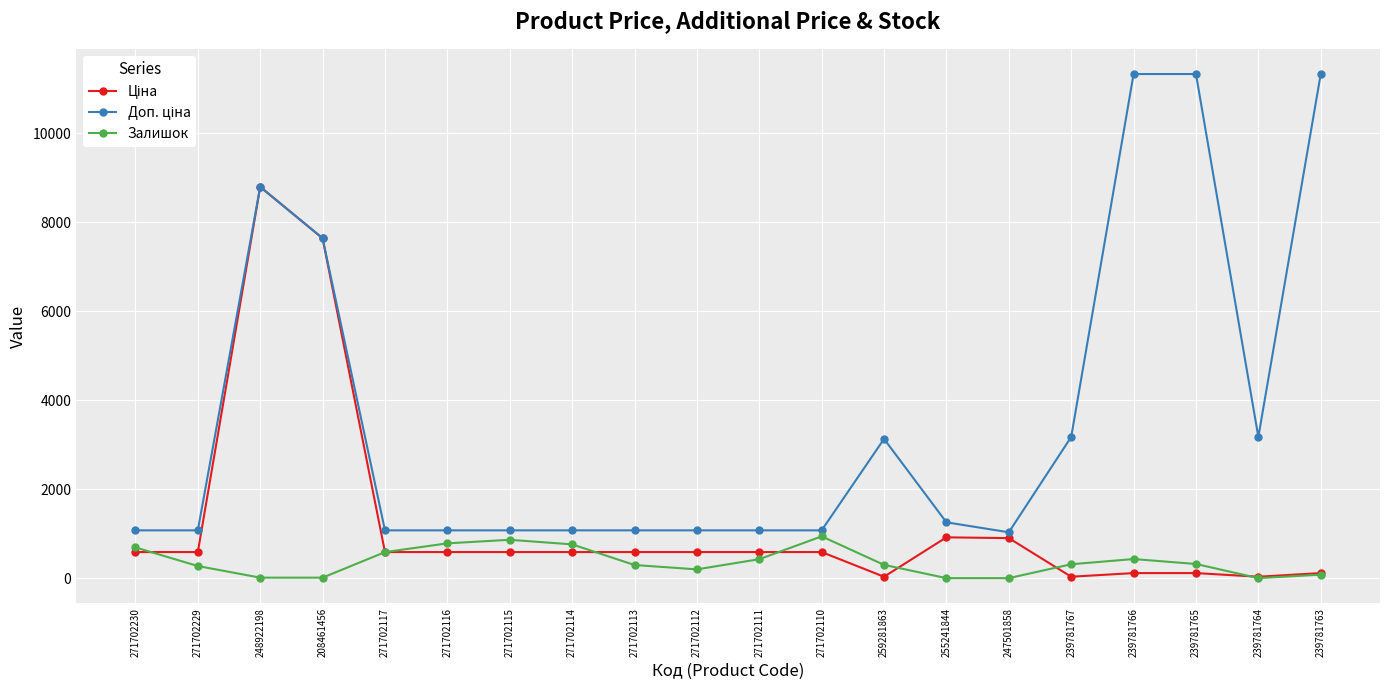

How many lines are shown in the chart?

3